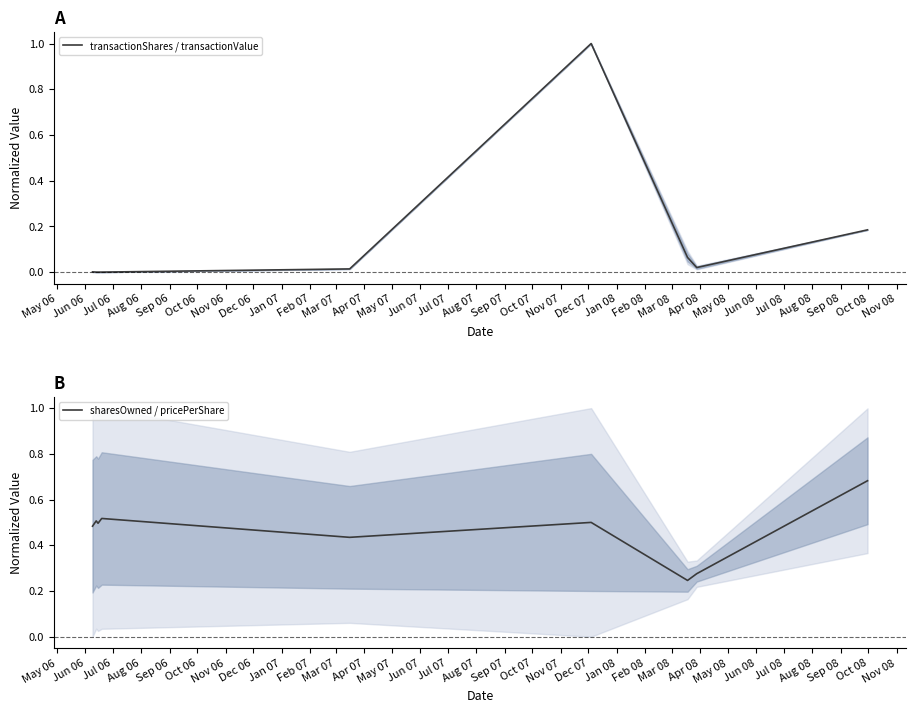

Is it true that sharesOwned / pricePerShare equals 0.5 at Jun 06?

True